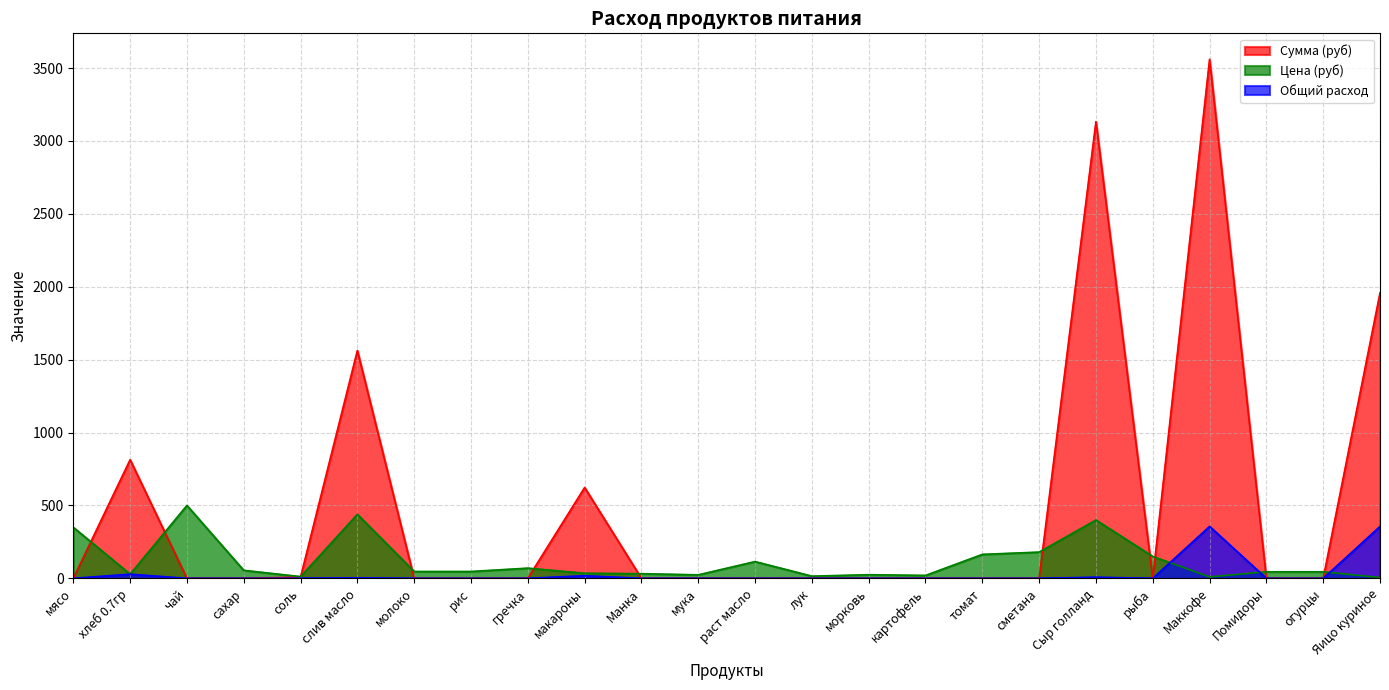

How many intersections are there between Сумма (руб) and Цена (руб)?

11